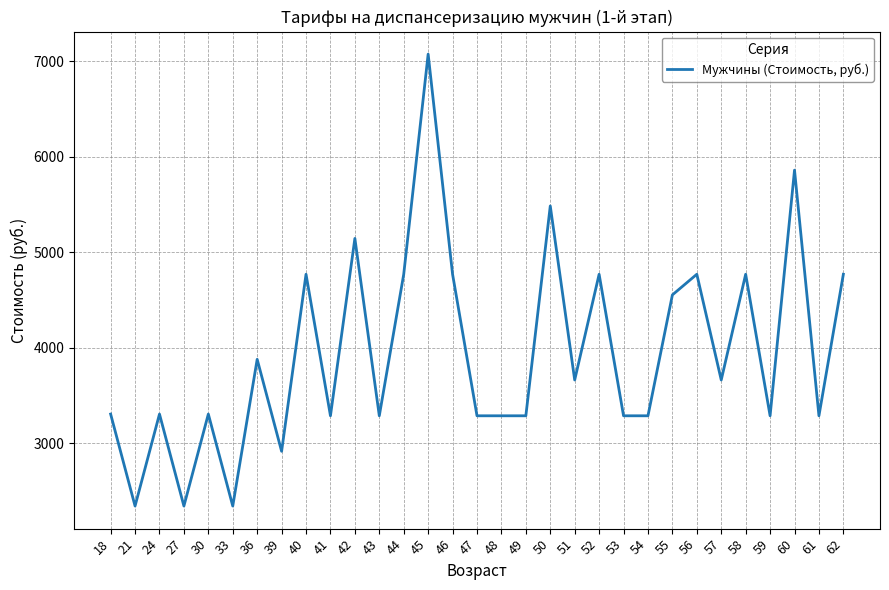

What is the smallest value displayed?

2341.1